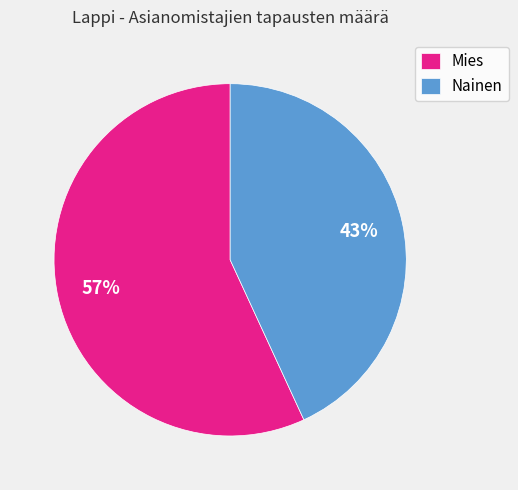

Does any single category account for the majority?

Yes